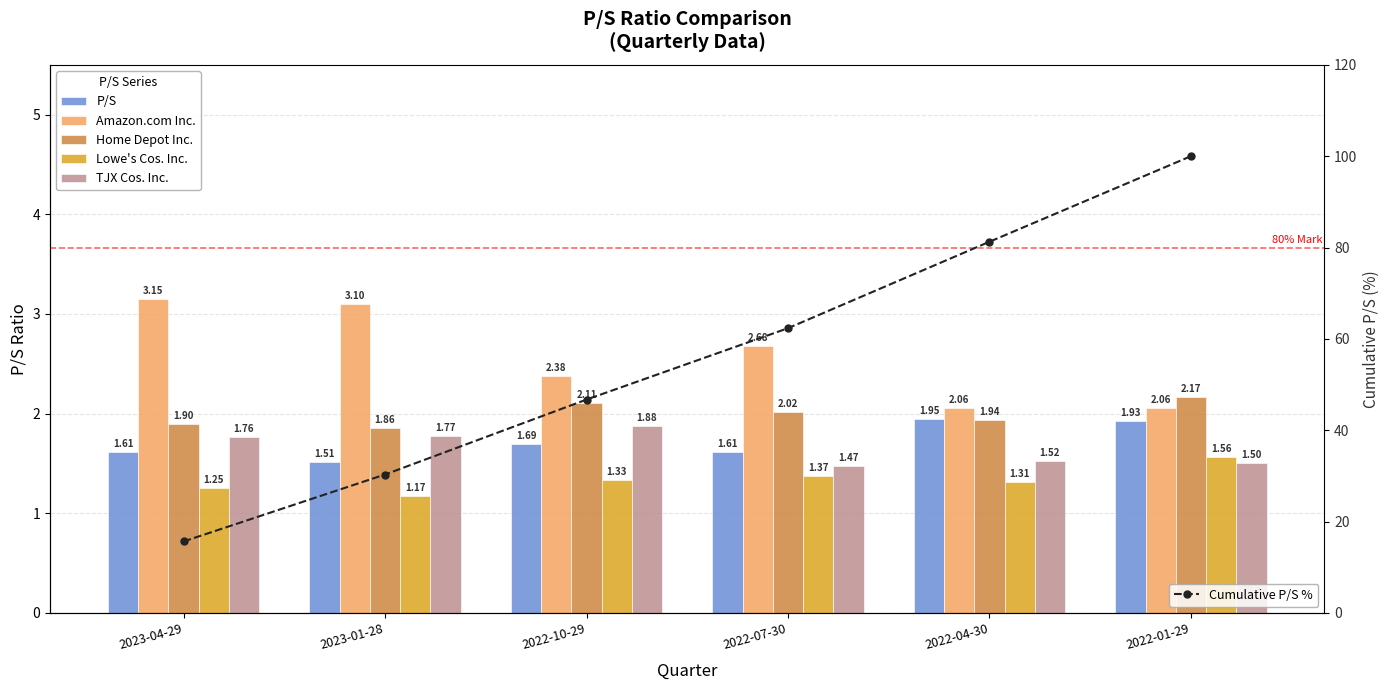

The value of Cumulative P/S % at 2023-04-29 is 24.2. True or false?

False